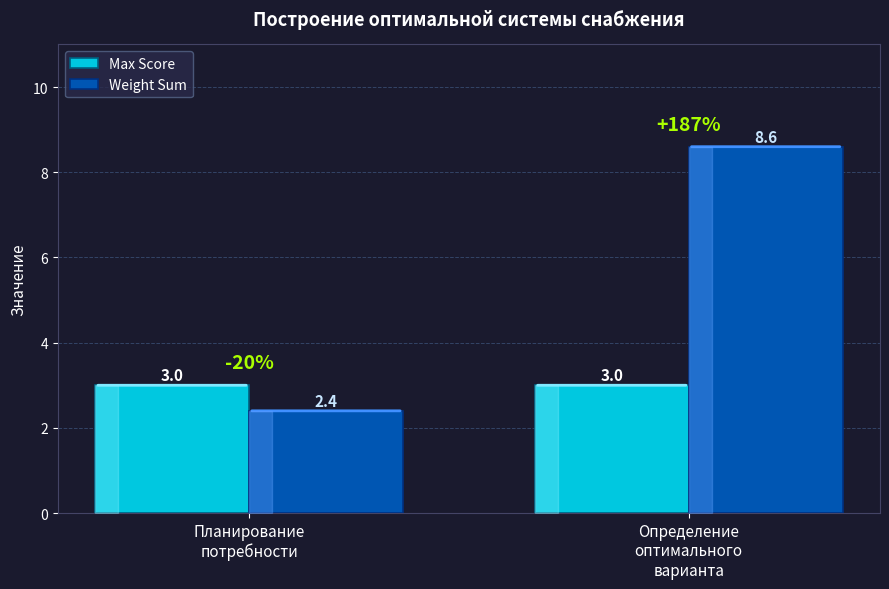

Which series has the largest total across all categories?

Weight Sum